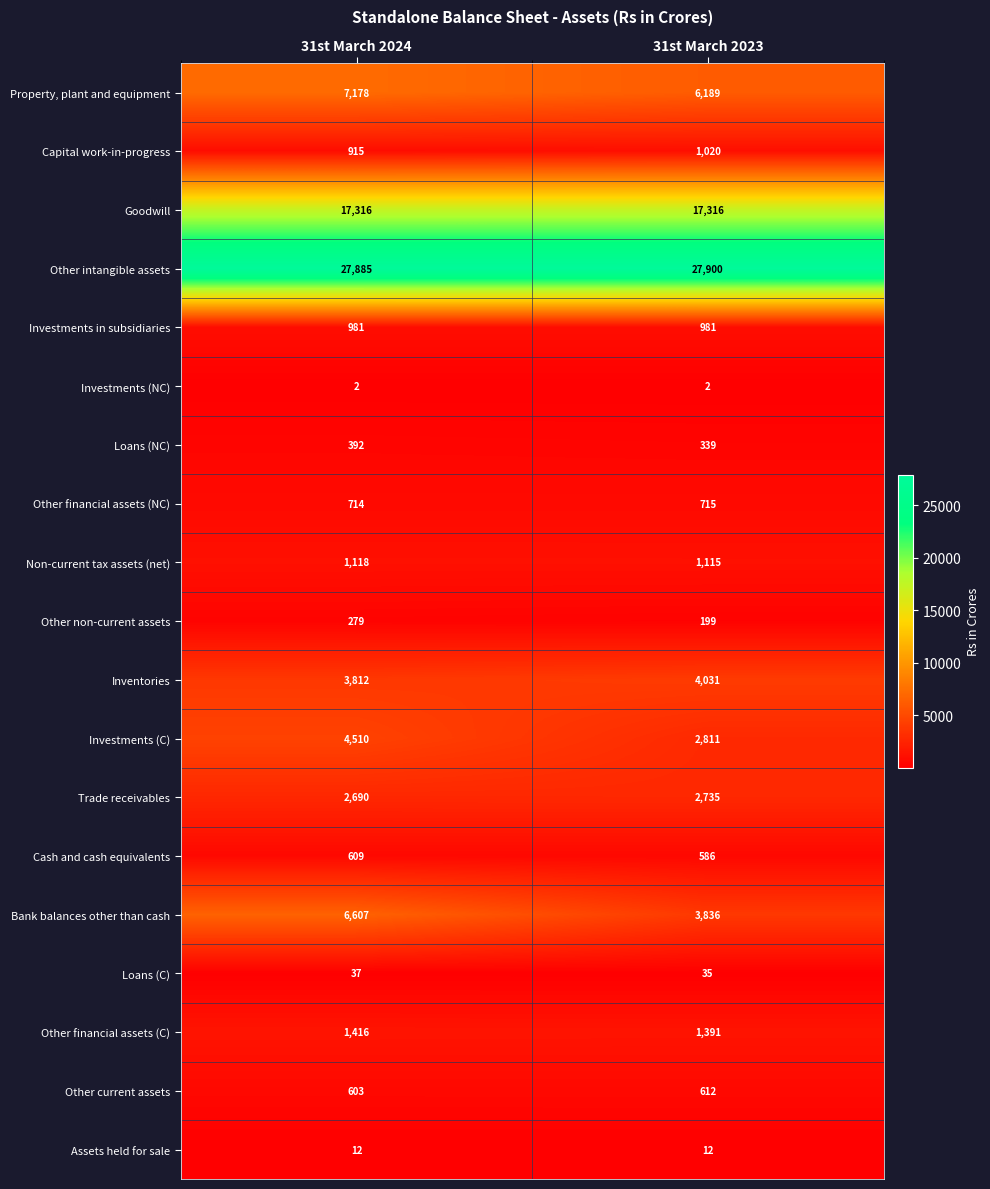

The Bank balances other than cash series shows 10114 at 31st March 2024. True or false?

False